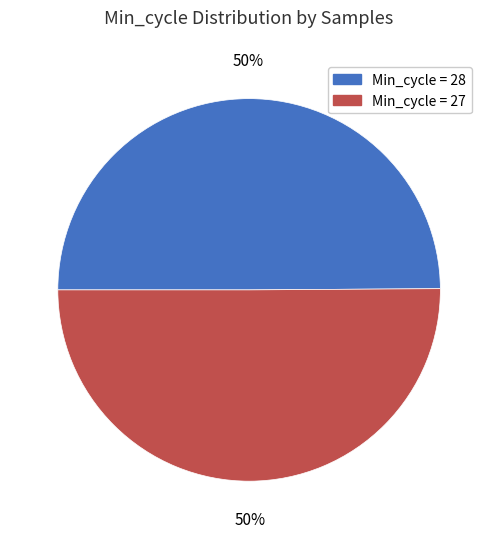

What percentage is the Min_cycle = 28 slice, to the nearest percent?

50%